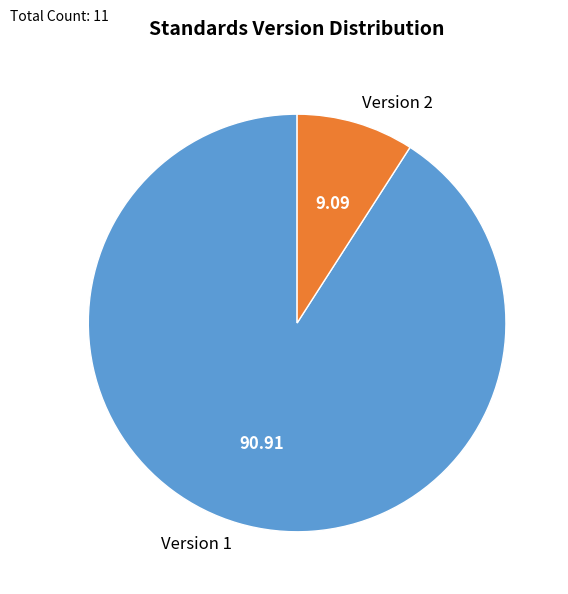

Is the sum of Version 1 and Version 2 greater than half?

Yes